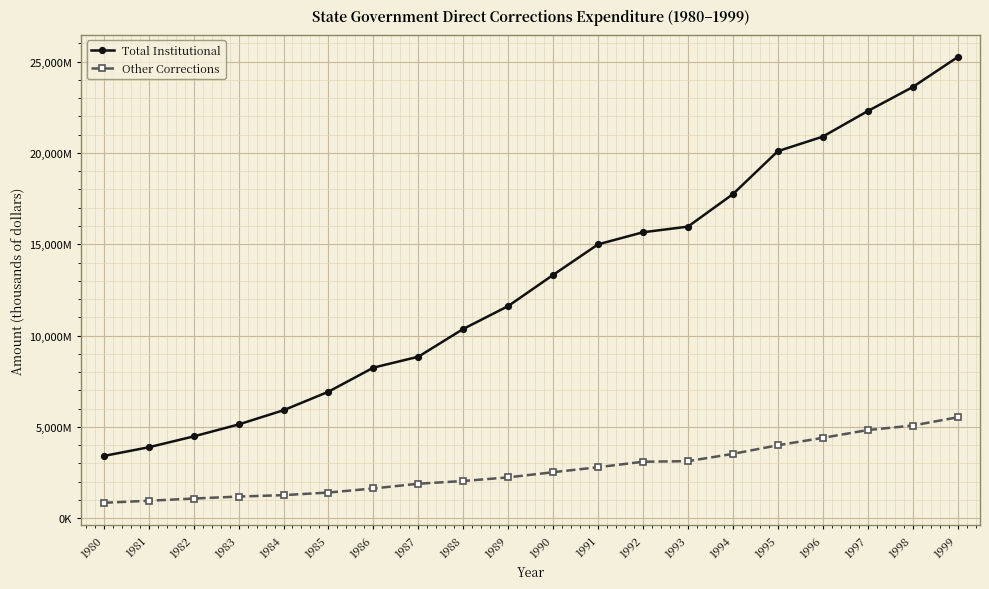

True or false: Total Institutional and Other Corrections intersect in this chart.

False